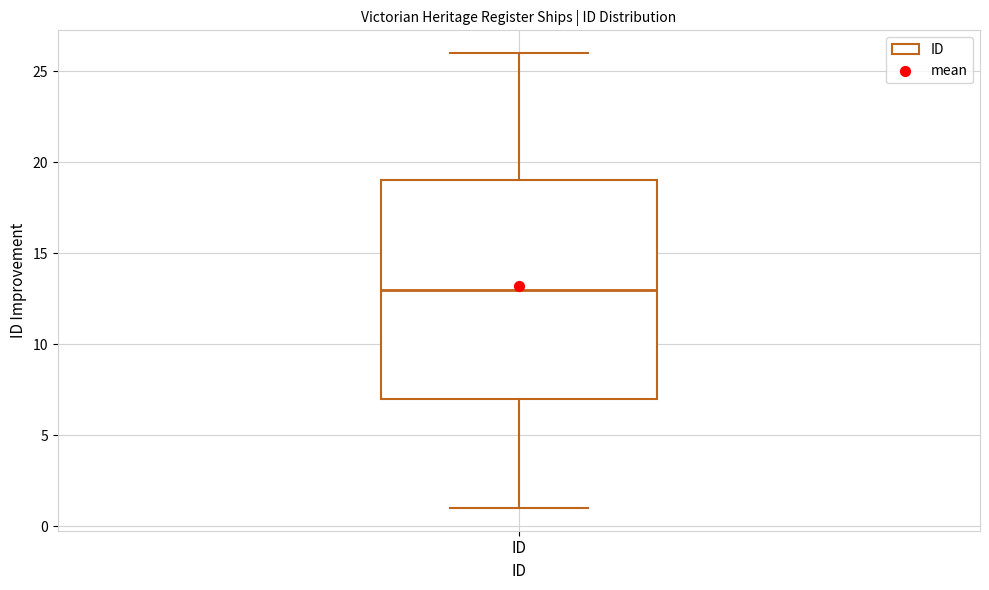

Transcribe this box plot: give where the median line is, the range the box spans, and where the two whiskers end, as read against the y-axis. The values are not printed on the chart, so give them approximately, as read against the axis.

median 13, box 7 to 19, whiskers 1 to 26